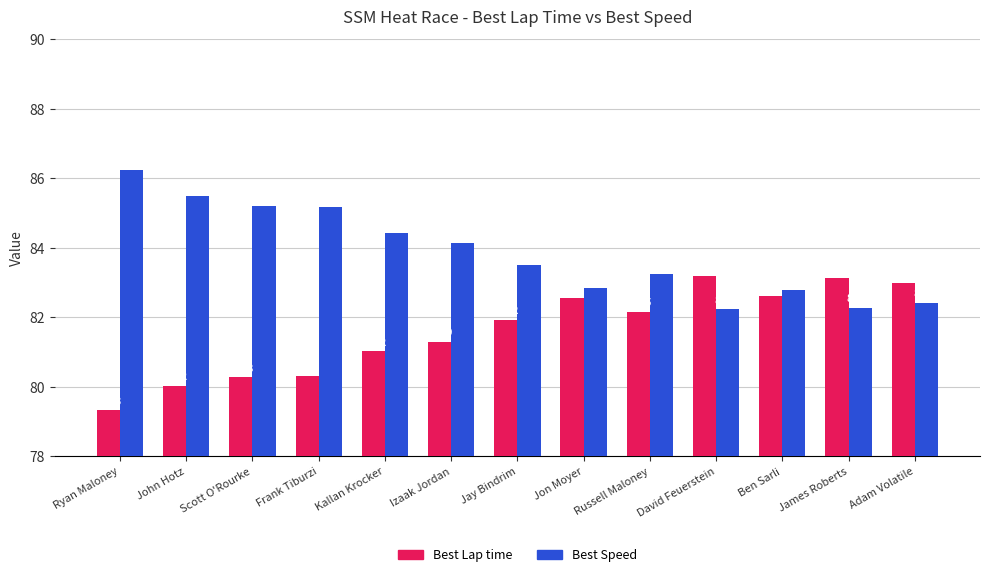

Rank the series by their maximum value, from highest to lowest.

Best Speed, Best Lap time